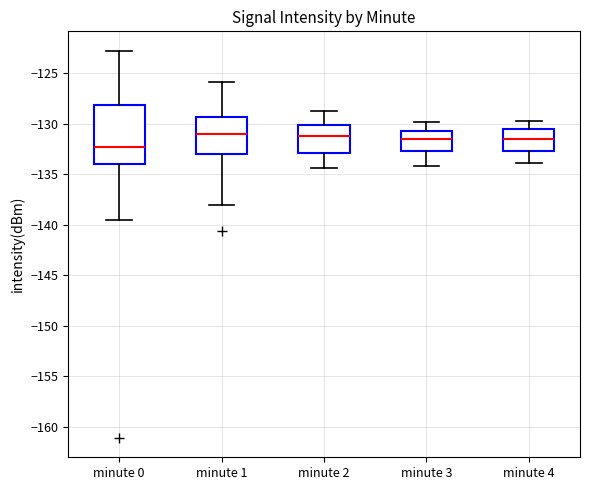

Reading left to right, read every box against the y-axis: the position of its median line, the range the box covers, and the ends of its whiskers. The values are not printed on the chart, so give them approximately, as read against the axis.

minute 0: median -132.5, box -134.0 to -128.0, whiskers -139.5 to -123.0
minute 1: median -131.0, box -133.0 to -129.5, whiskers -138.0 to -126.0
minute 2: median -131.0, box -133.0 to -130.0, whiskers -134.5 to -128.5
minute 3: median -131.5, box -132.5 to -130.5, whiskers -134.0 to -130.0
minute 4: median -131.5, box -132.5 to -130.5, whiskers -134.0 to -129.5